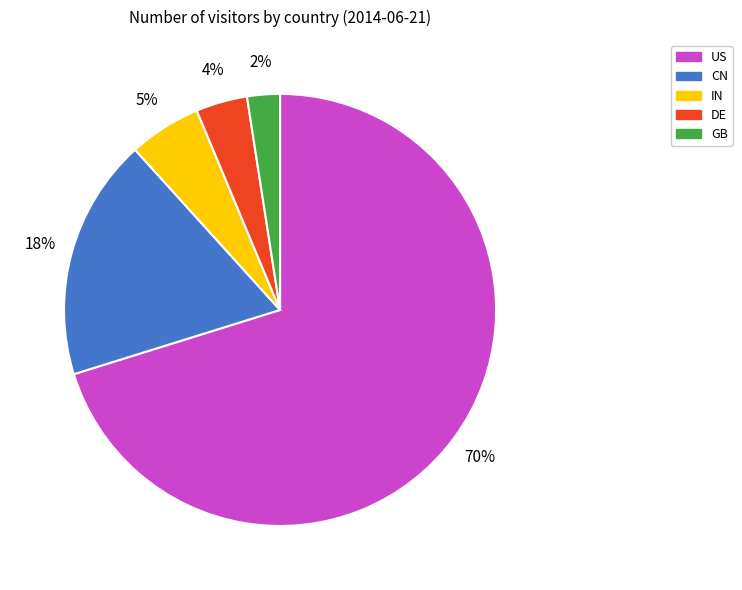

To the nearest percent, what percentage of the pie is CN?

18%